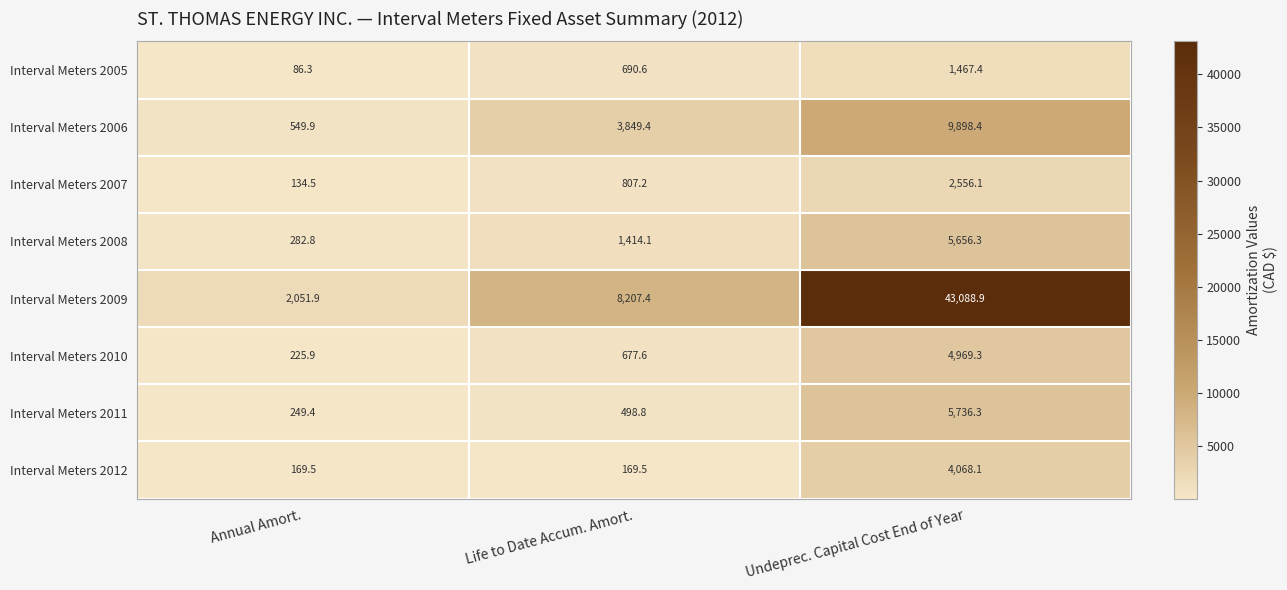

What is the difference between the Interval Meters 2008 values at Undeprec. Capital Cost End of Year and Annual Amort.?

5373.5